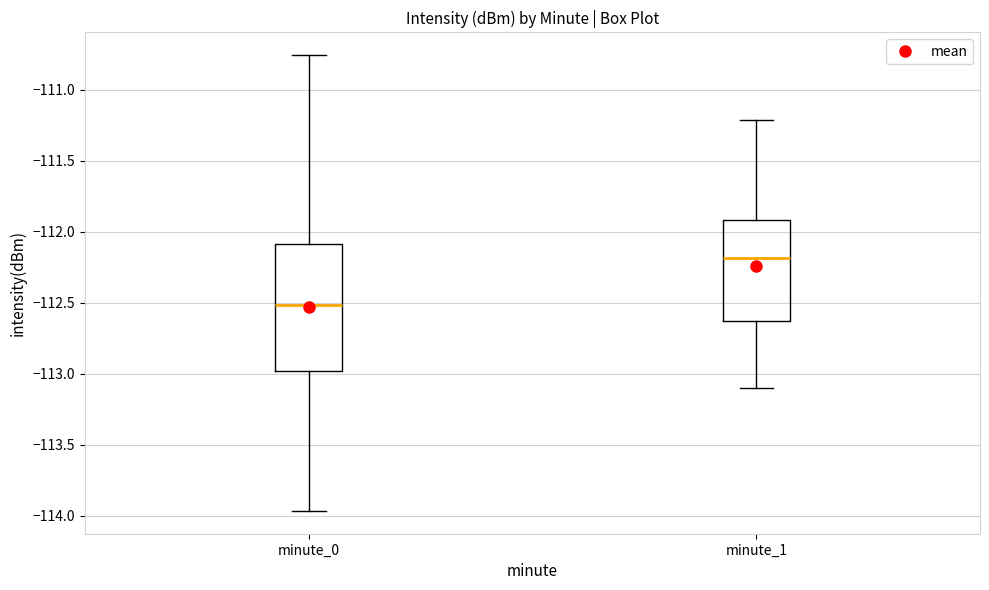

Where does the upper whisker of the box for minute_1 end on the y-axis? The values are not printed on the chart, so give them approximately, as read against the axis.

-111.20